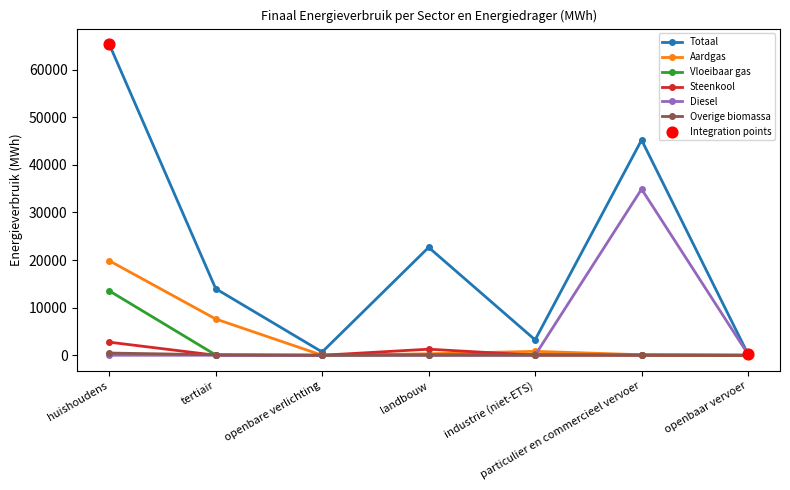

Which series has the widest spread of values?

Totaal